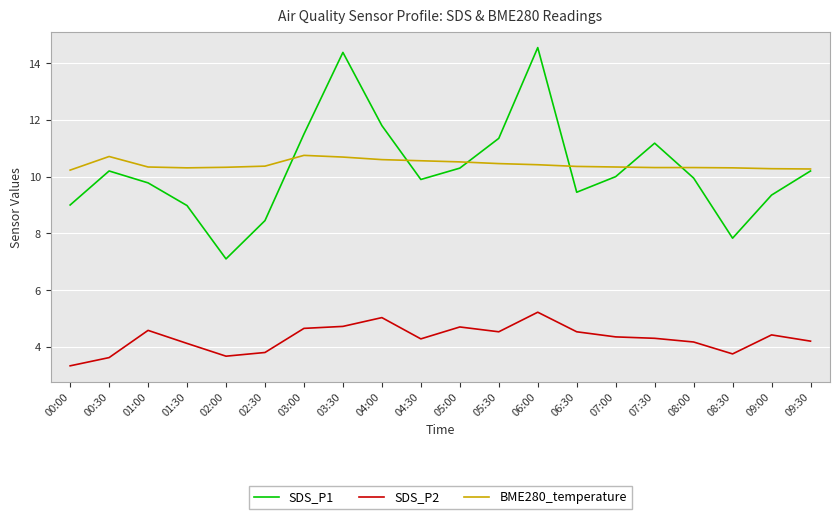

What position from the right is 00:30?

19